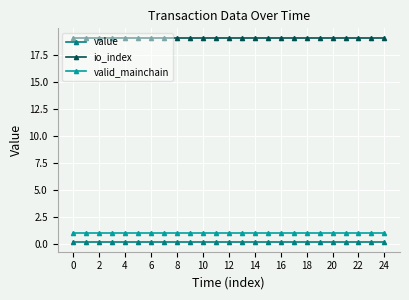

What is the average value of the value series?

0.2